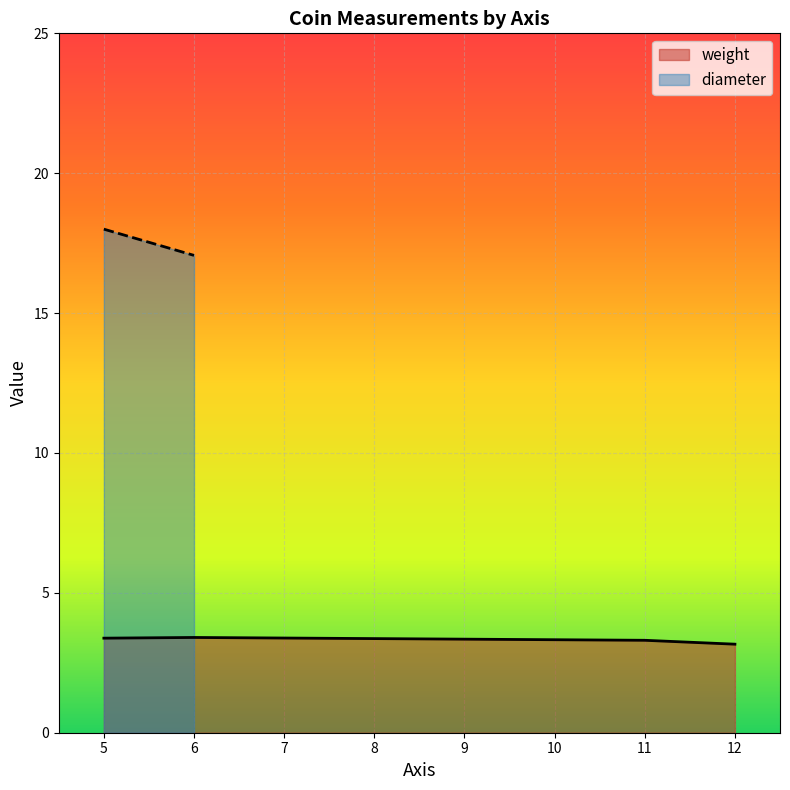

At which label does diameter first exceed 16?

5